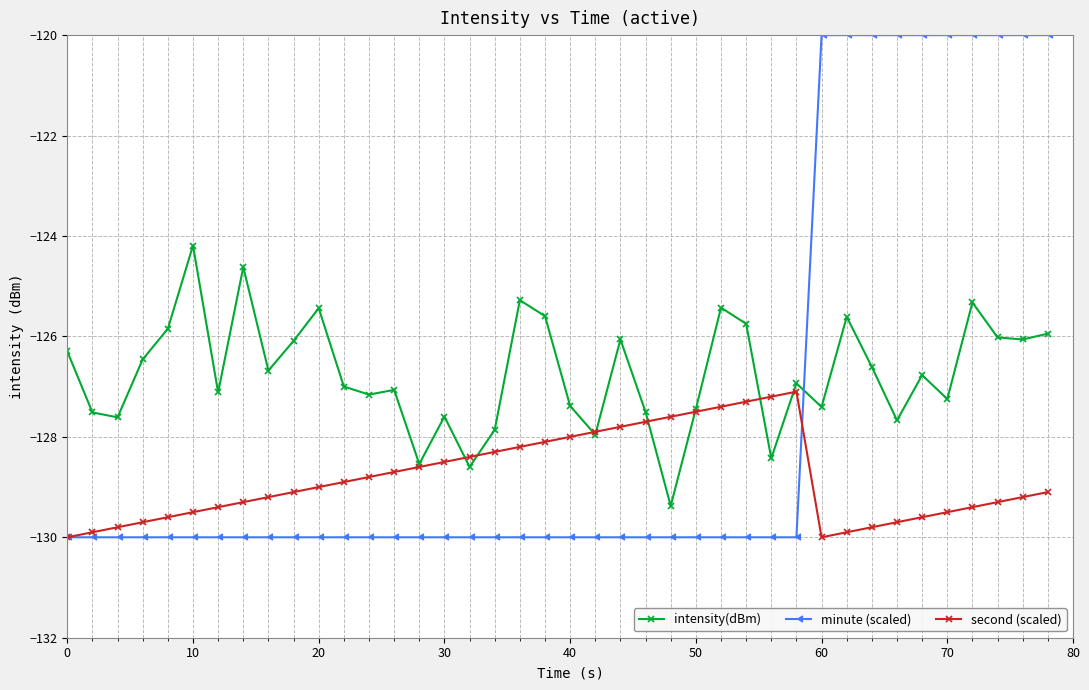

At how many categories does at least one series exceed -125?

12